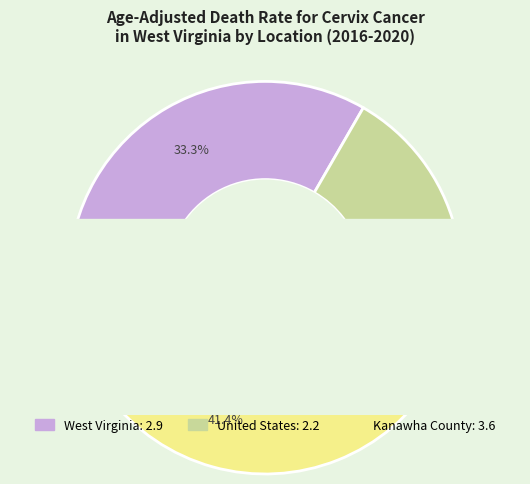

To the nearest percent, what is the average slice percentage?

33%